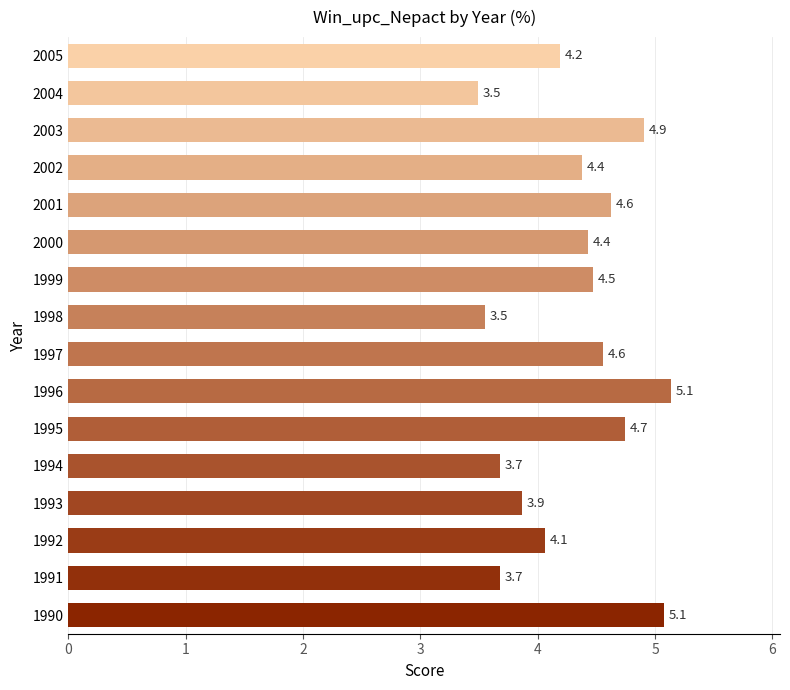

Reading top to bottom, transcribe all the data shown in this chart.

4.2	3.5	4.9	4.4	4.6	4.4	4.5	3.5	4.6	5.1	4.7	3.7	3.9	4.1	3.7	5.1